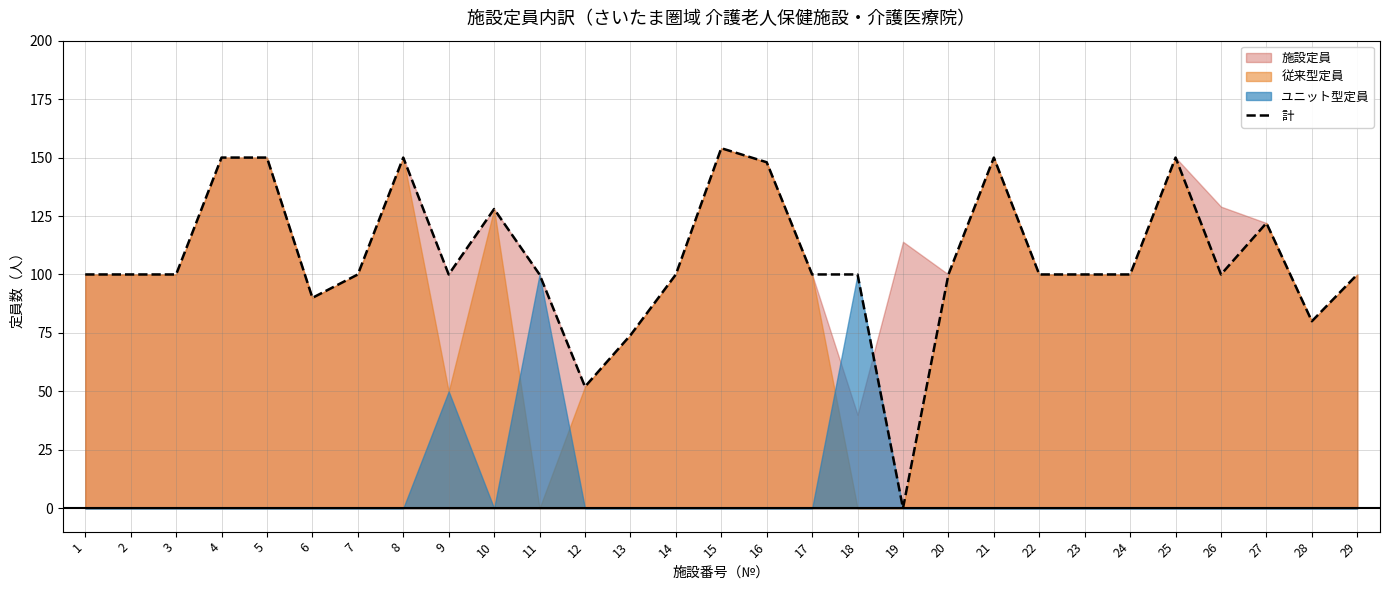

How many data points are less than 100?

5